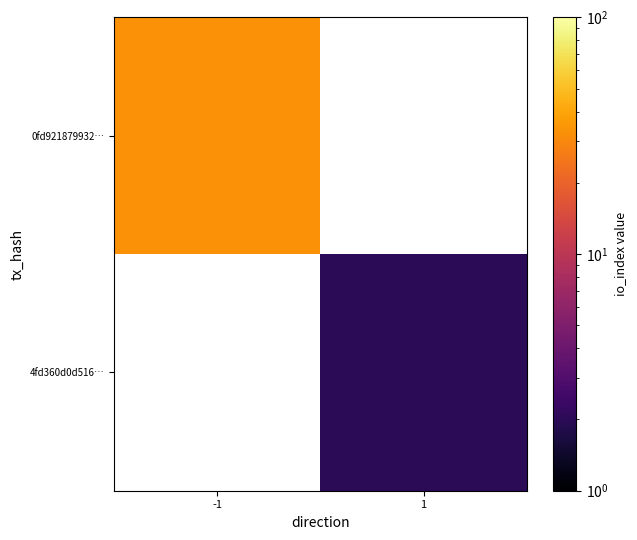

At which label does 0fd921879932… reach its peak?

-1